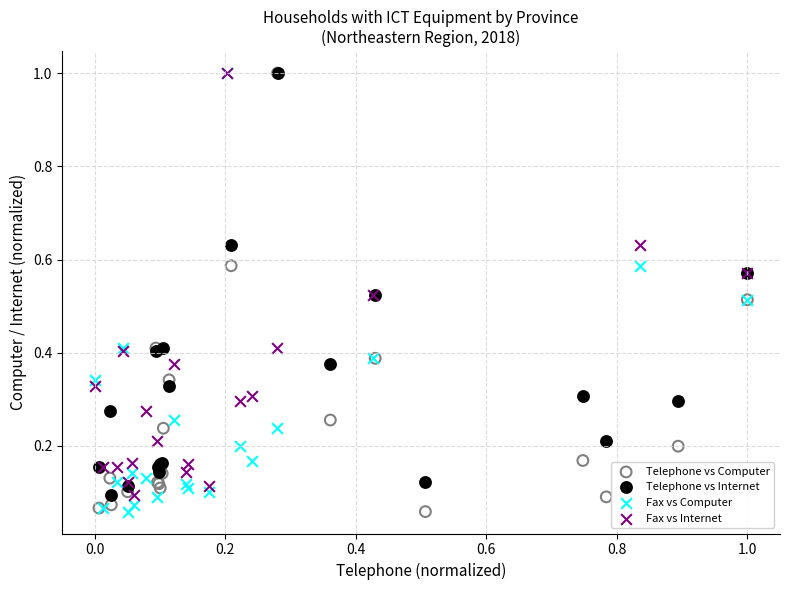

What are all the series names shown in the legend?

Telephone vs Computer, Telephone vs Internet, Fax vs Computer, Fax vs Internet